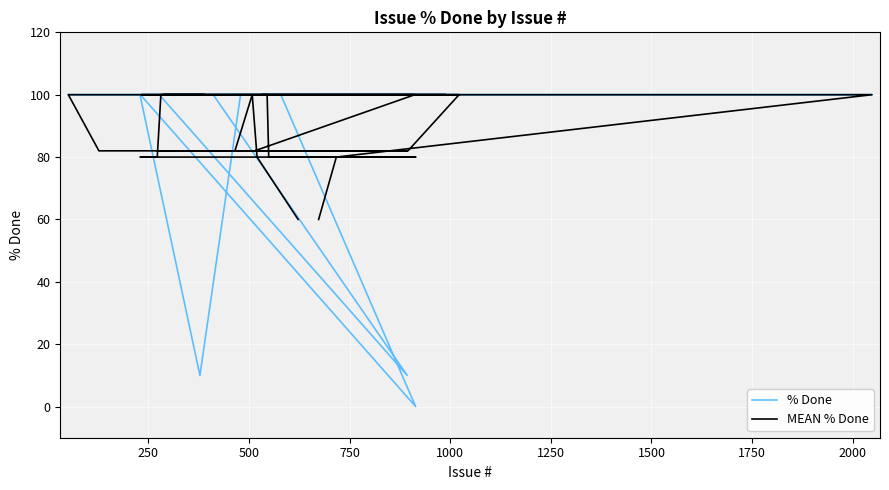

What is the minimum value for MEAN % Done?

60